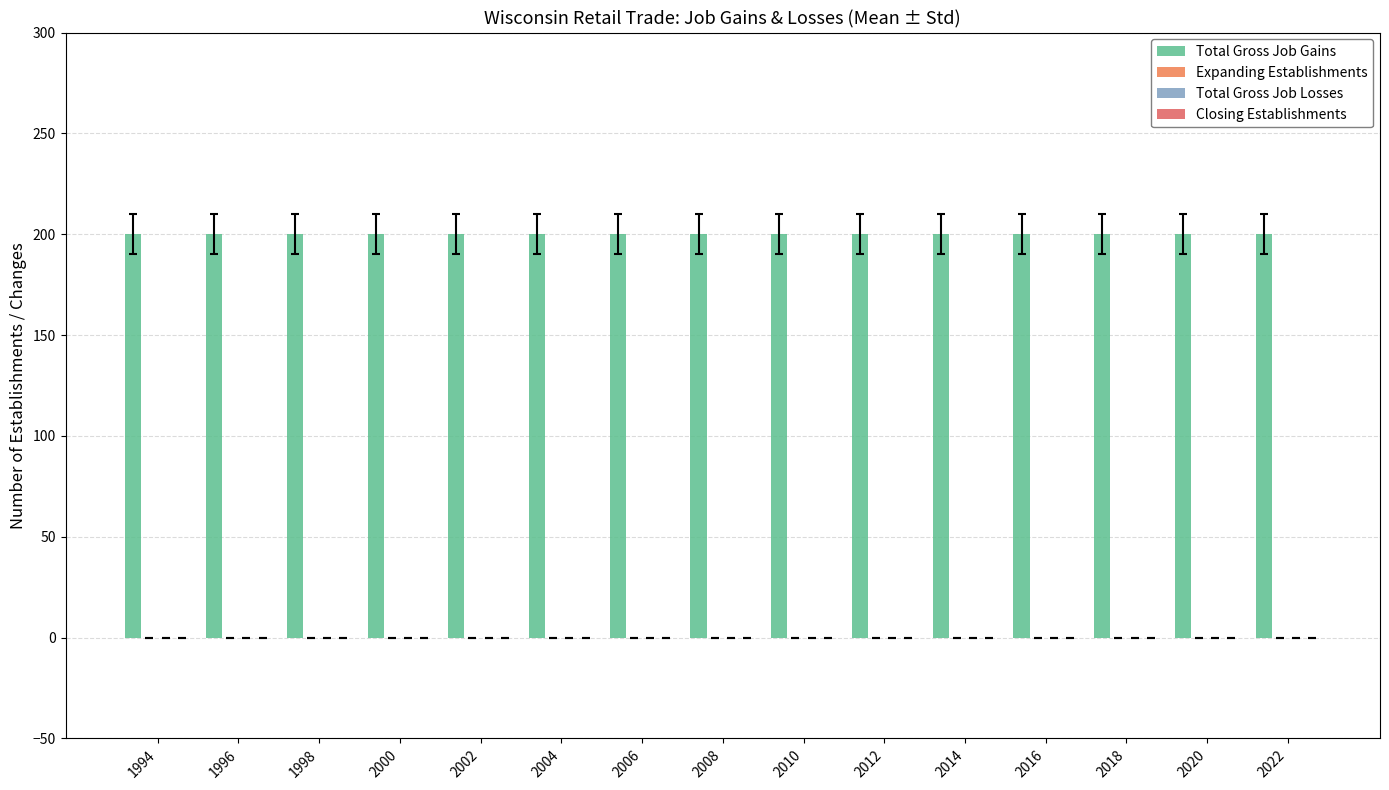

Is the value of Total Gross Job Losses at 2002 greater than the value of Total Gross Job Gains at 1998?

No